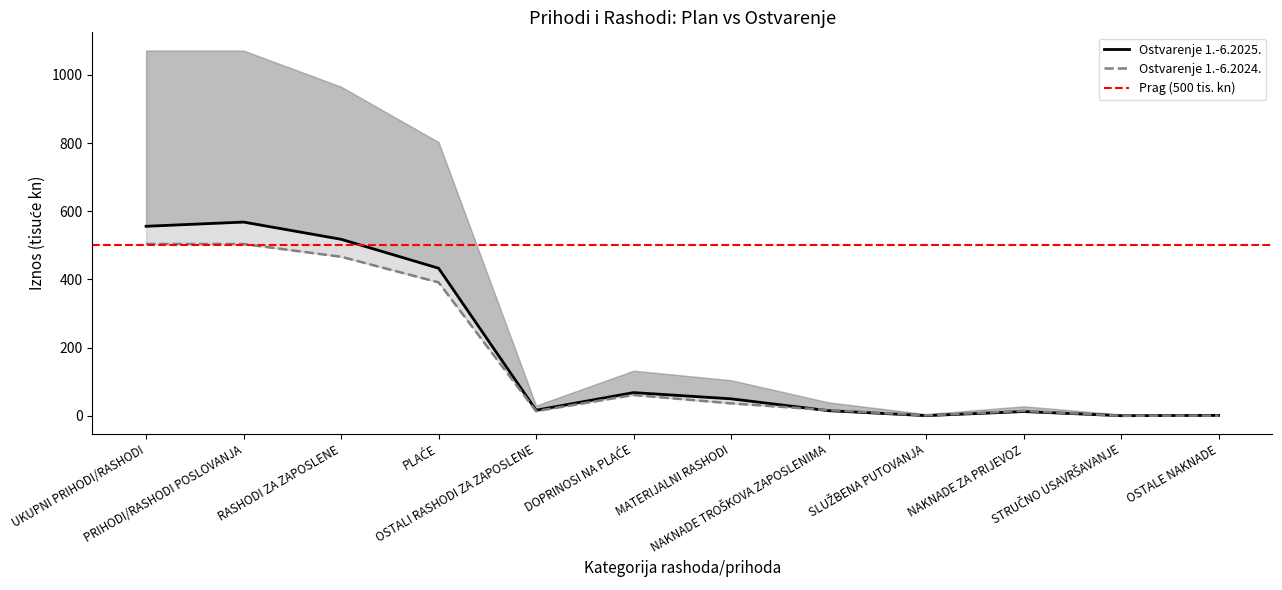

List the labels in order of Tekući plan 2025. value, smallest first.

STRUČNO USAVRŠAVANJE, SLUŽBENA PUTOVANJA, OSTALE NAKNADE, NAKNADE ZA PRIJEVOZ, NAKNADE TROŠKOVA ZAPOSLENIMA, OSTALI RASHODI ZA ZAPOSLENE, MATERIJALNI RASHODI, DOPRINOSI NA PLAĆE, PLAĆE, RASHODI ZA ZAPOSLENE, UKUPNI PRIHODI/RASHODI, PRIHODI/RASHODI POSLOVANJA